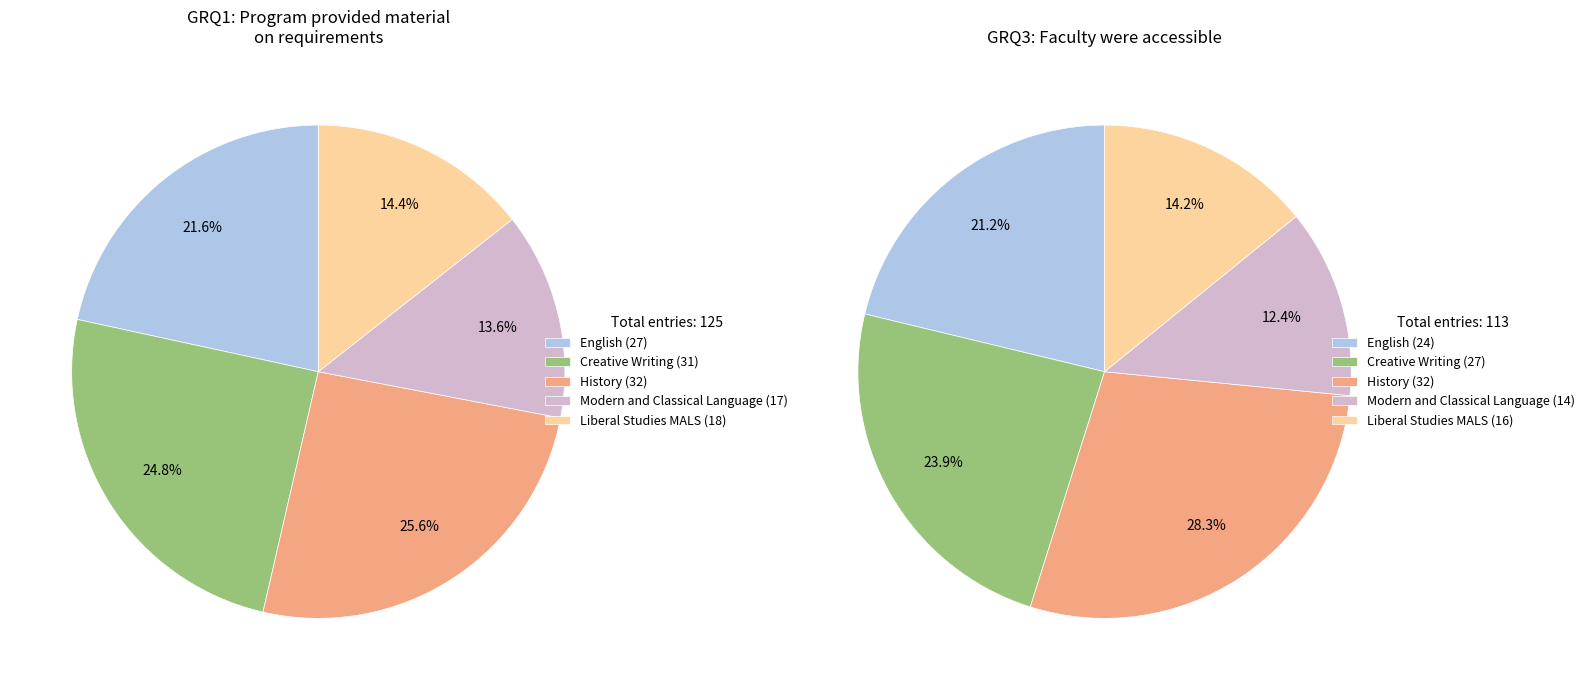

How many segments does this pie chart have?

5